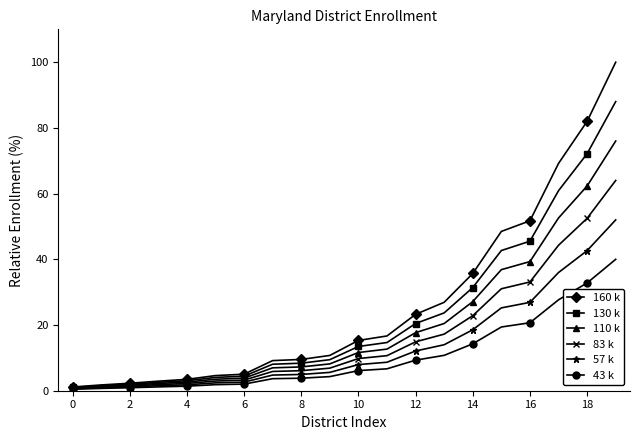

At how many categories does at least one series exceed 39?

5